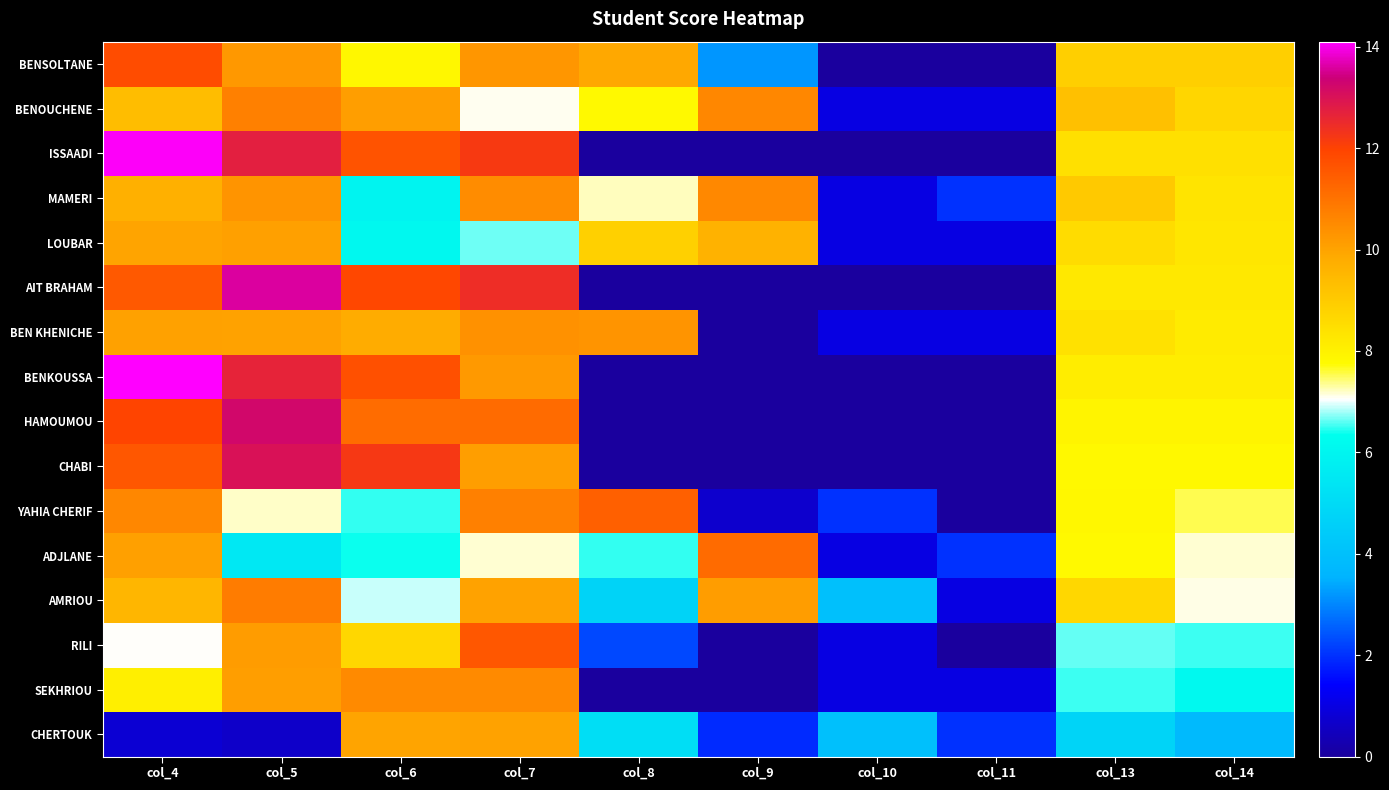

What is the total value across all series at col_9?

57.9